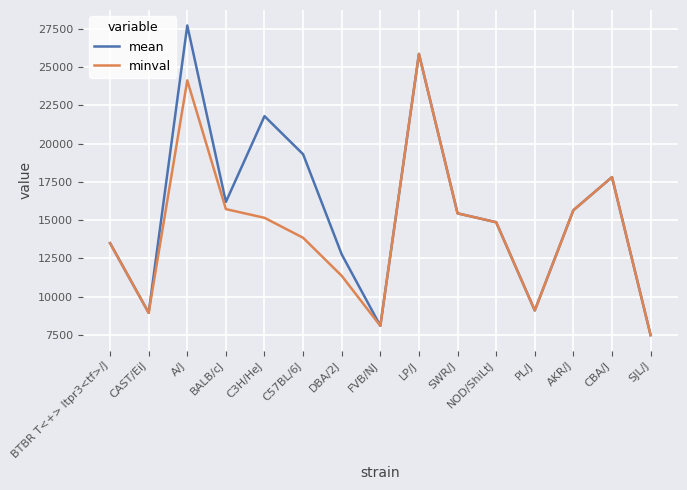

At which label does minval first exceed 14863?

A/J